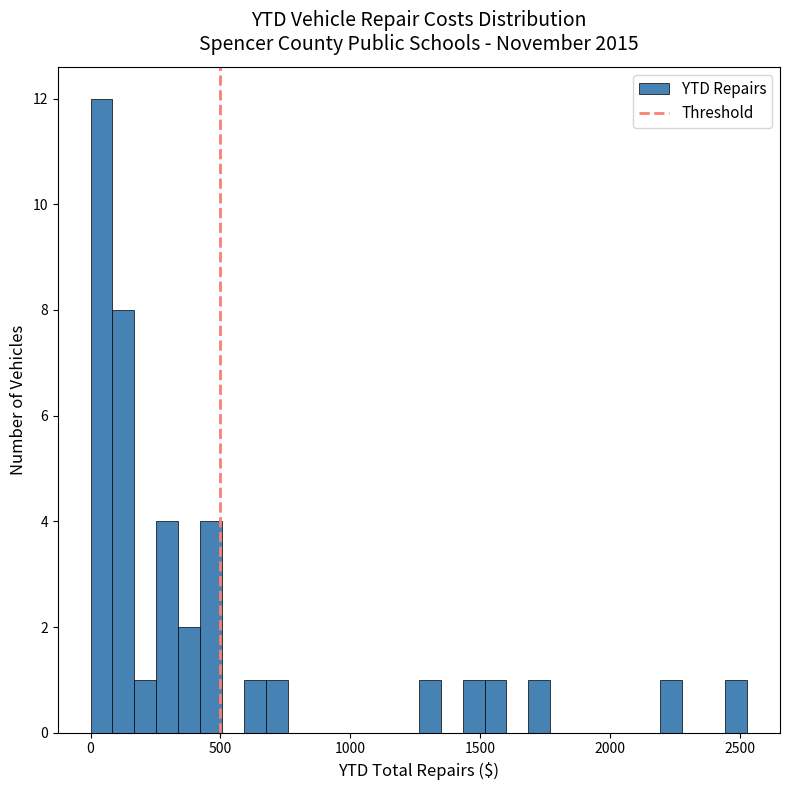

Around what value on the x-axis is the tallest bar? Give the approximate position of its centre, as read against the axis.

50